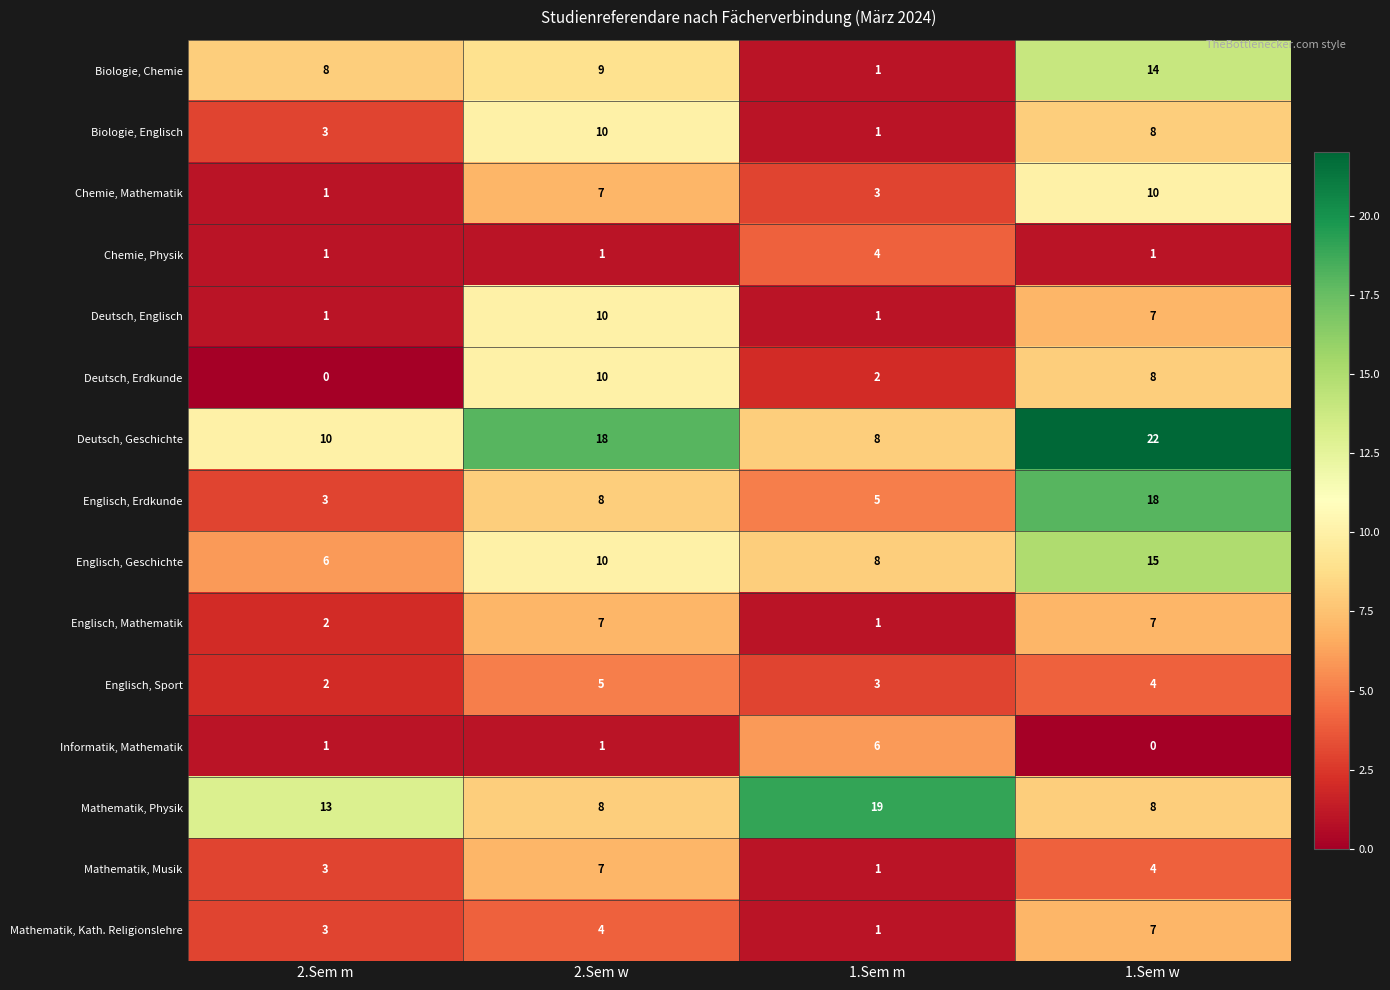

Between 2.Sem w and 1.Sem m, which series saw the biggest shift?

Mathematik, Physik